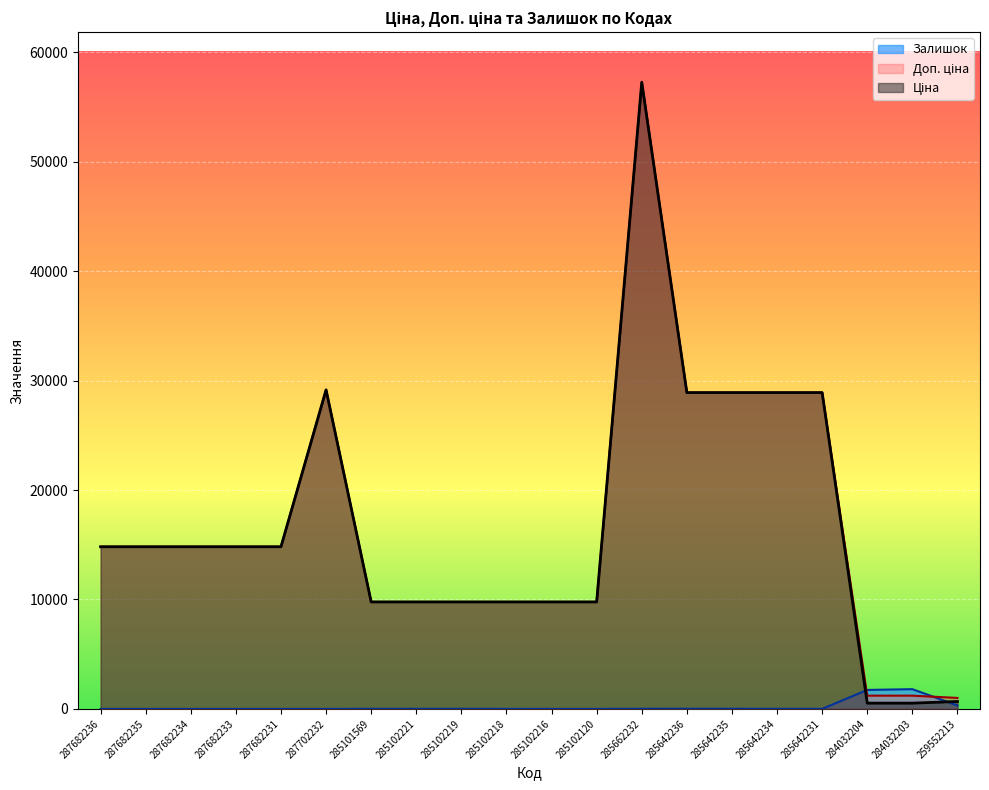

Is the value of Залишок at 285102218 greater than the value of Доп. ціна at 285642234?

No